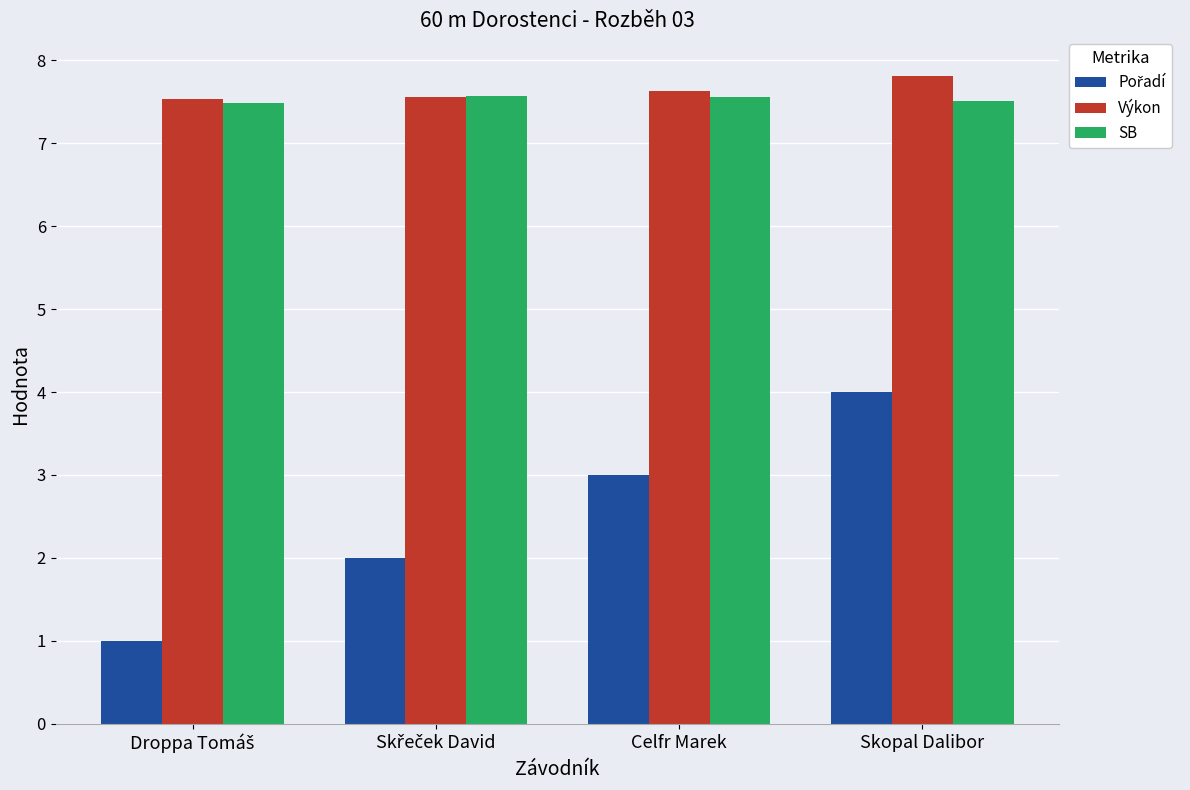

What is the minimum value shown in the chart?

1.0